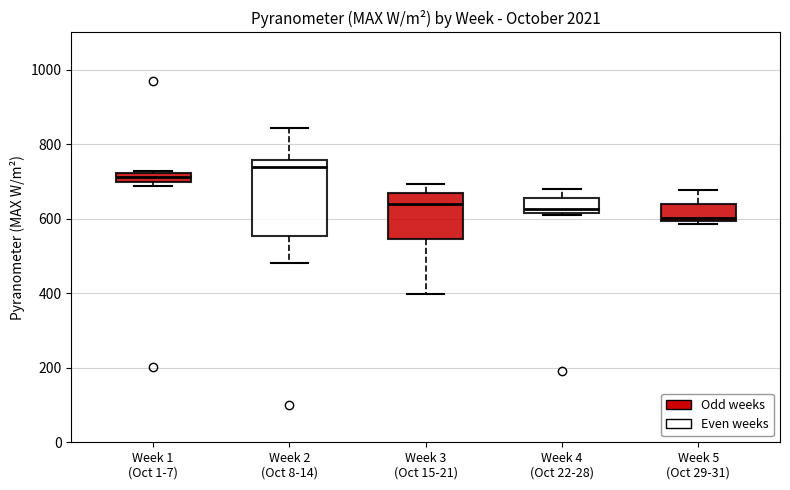

Where is the lower edge of the box for Week 2 (Oct 8-14) on the y-axis? The values are not printed on the chart, so give them approximately, as read against the axis.

560